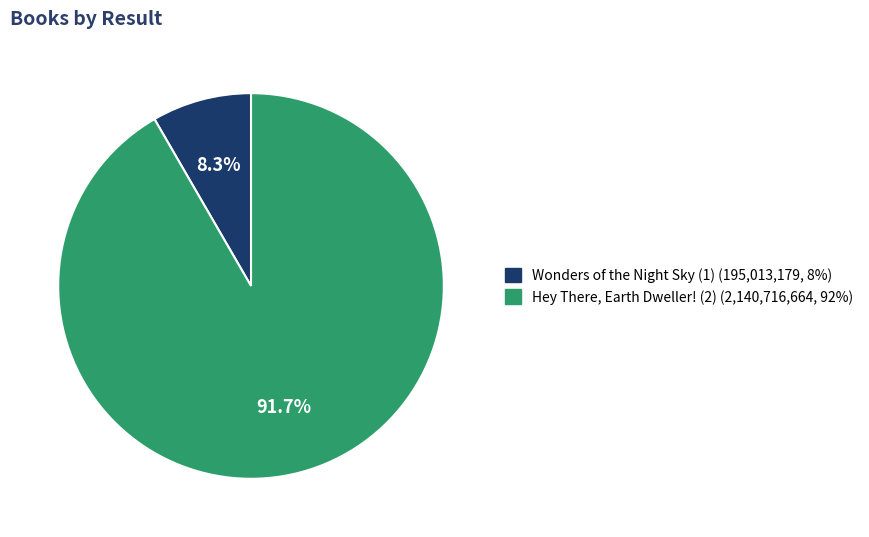

How many segments does this pie chart have?

2